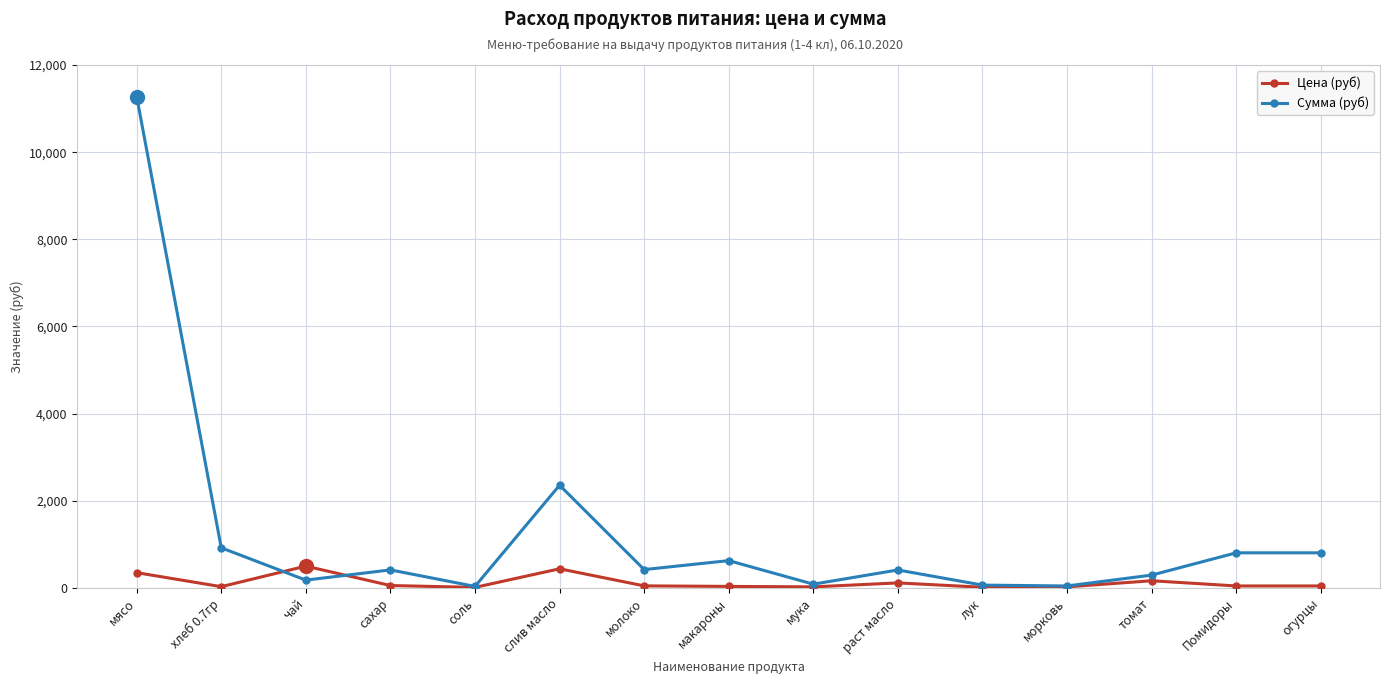

True or false: Цена (руб) has more than 1 interior local peaks.

True